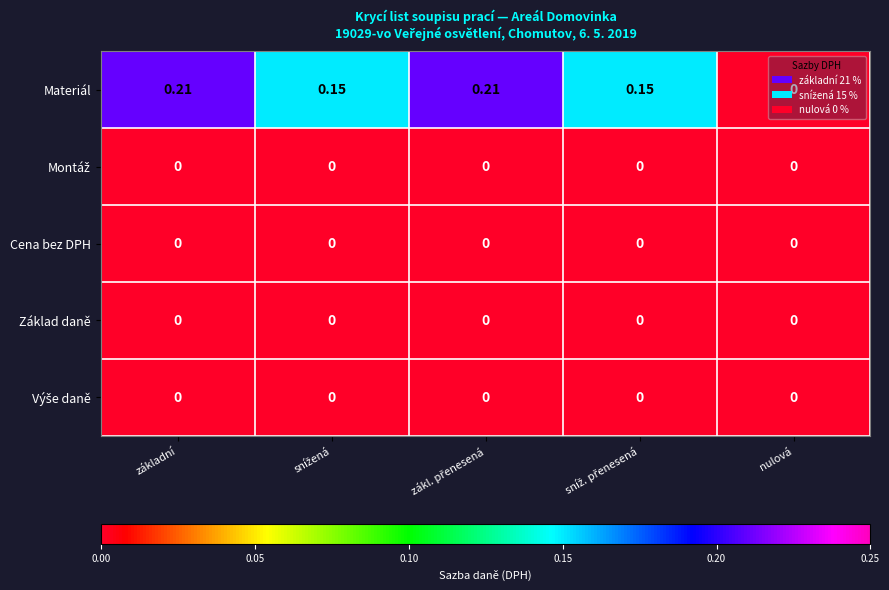

Which series has the largest total across all categories?

Materiál